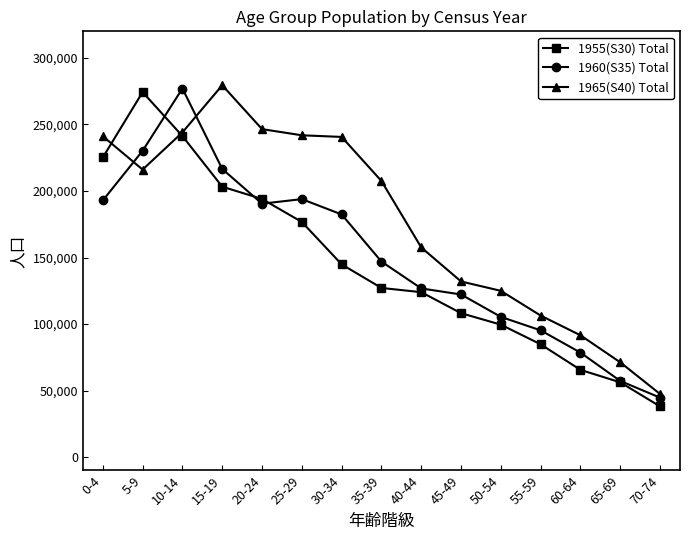

Rank the series at 45-49 from highest to lowest value.

1965(S40) Total, 1960(S35) Total, 1955(S30) Total